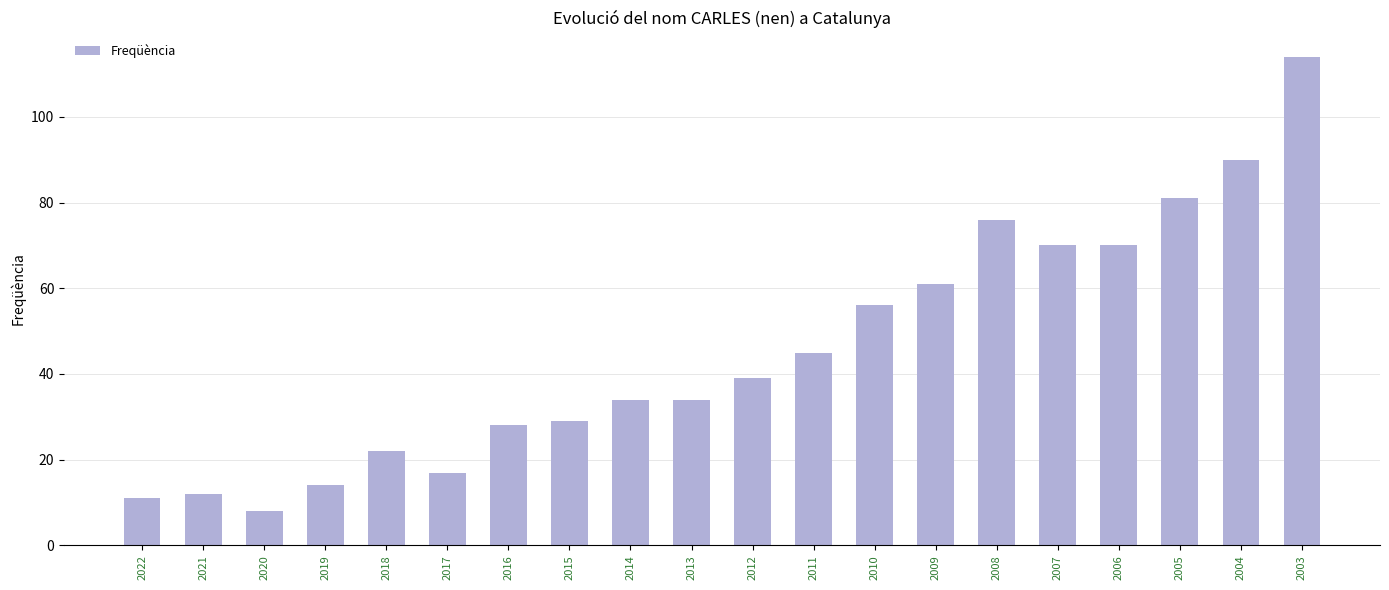

Reading left to right, what are all the values shown in this chart?

2022=11	2021=12	2020=8	2019=14	2018=22	2017=17	2016=28	2015=29	2014=34	2013=34	2012=39	2011=45	2010=56	2009=61	2008=76	2007=70	2006=70	2005=81	2004=90	2003=114